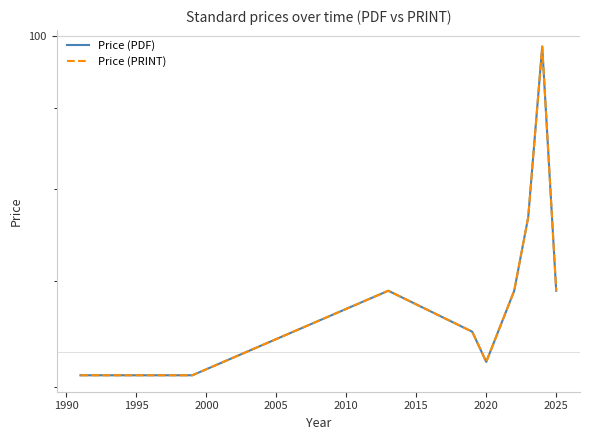

What is the value of the Price (PRINT) point at the 9th from the left?

98.5